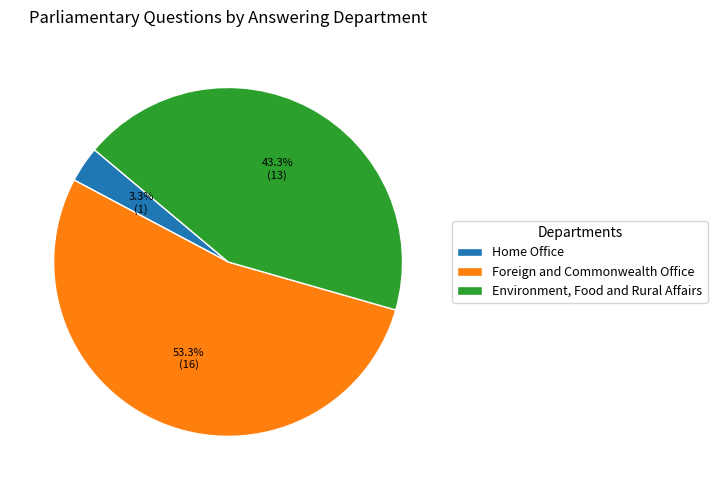

Do Home Office and Environment, Food and Rural Affairs together represent more than half of the pie?

No